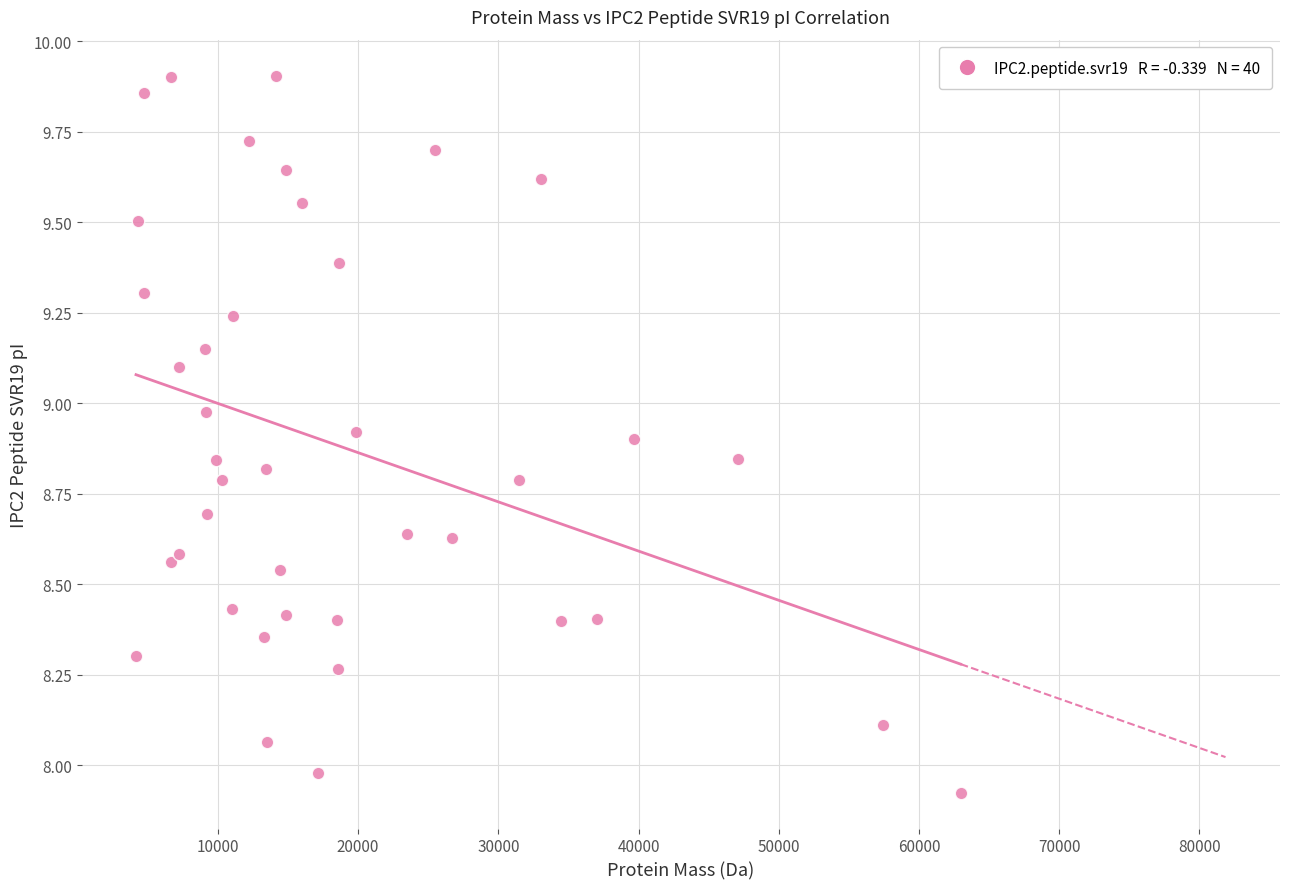

What is the range of X values (max minus min)?

58811.9